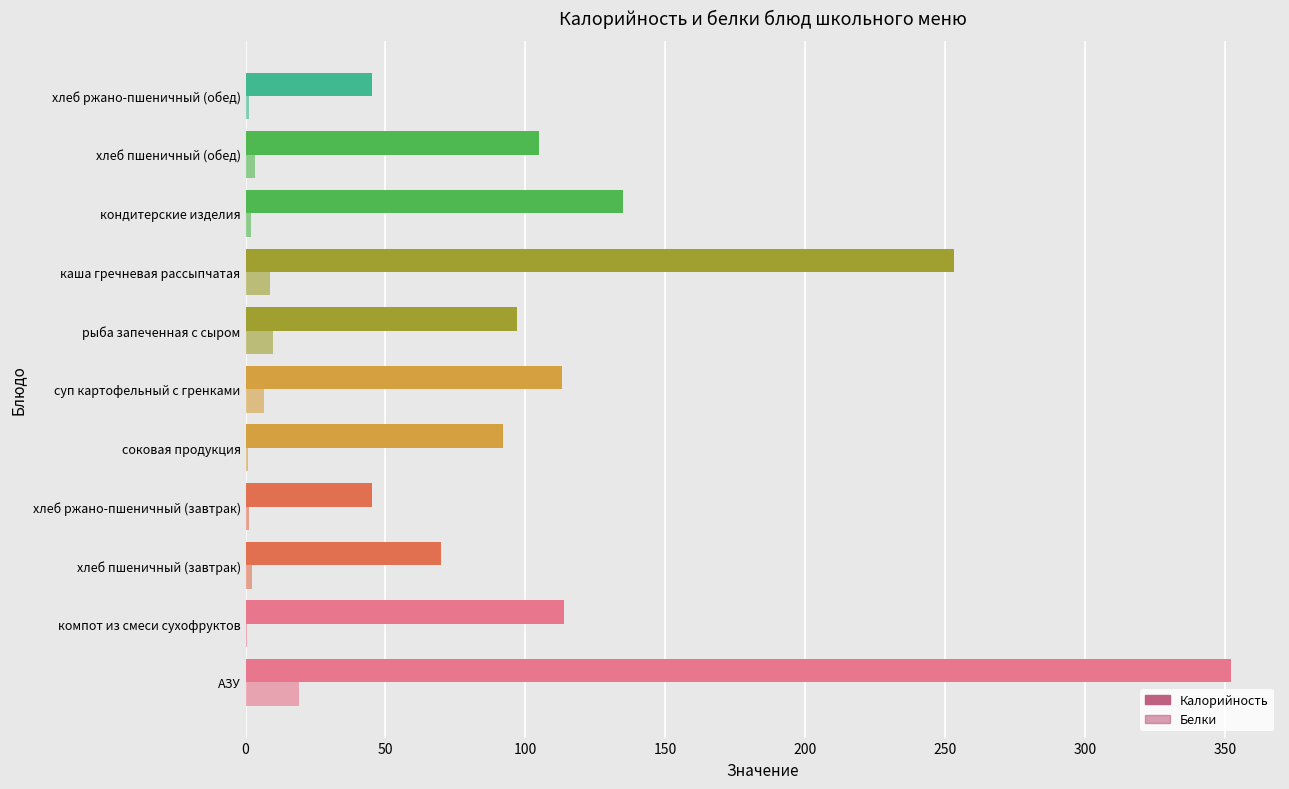

How many data points in Калорийность are above 104?

6